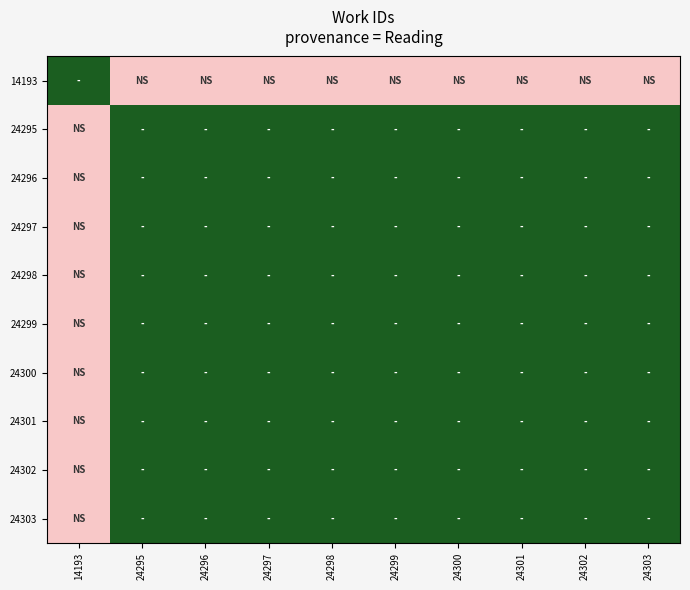

How many categories are shown in the chart?

10